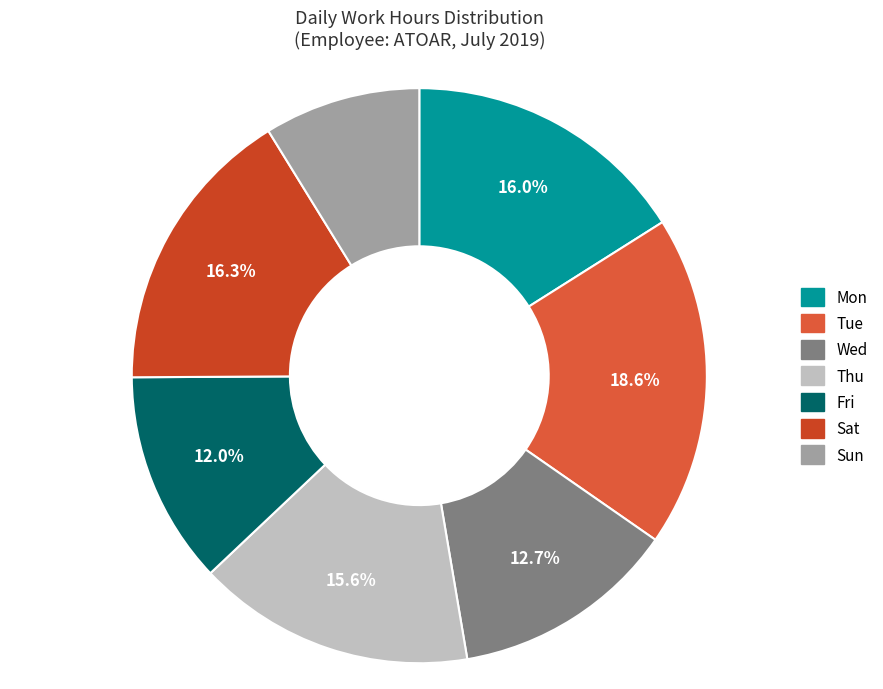

Which slice is the largest?

Tue